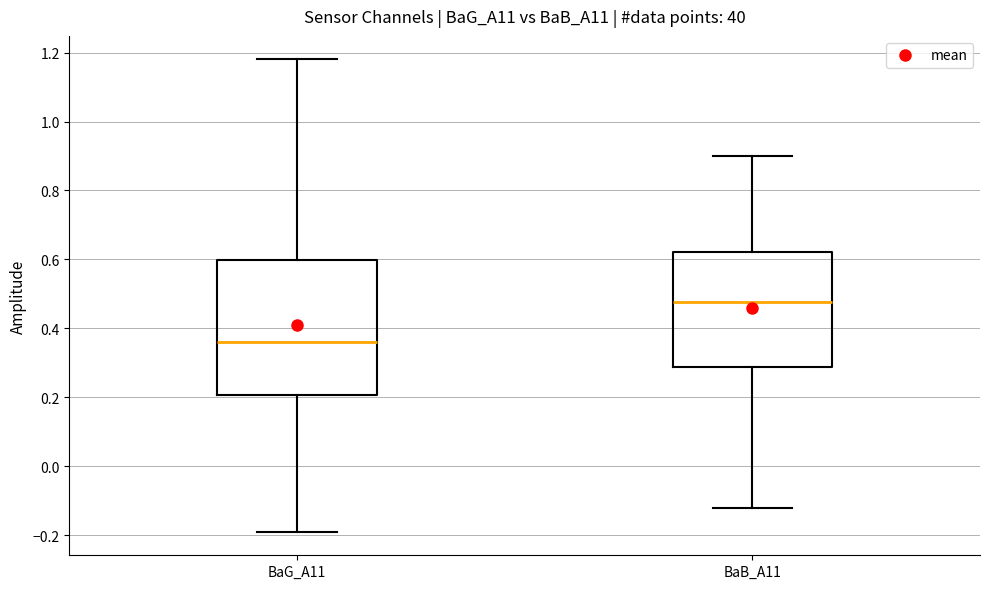

Where does the lower whisker of the box for BaG_A11 end on the y-axis? The values are not printed on the chart, so give them approximately, as read against the axis.

-0.18